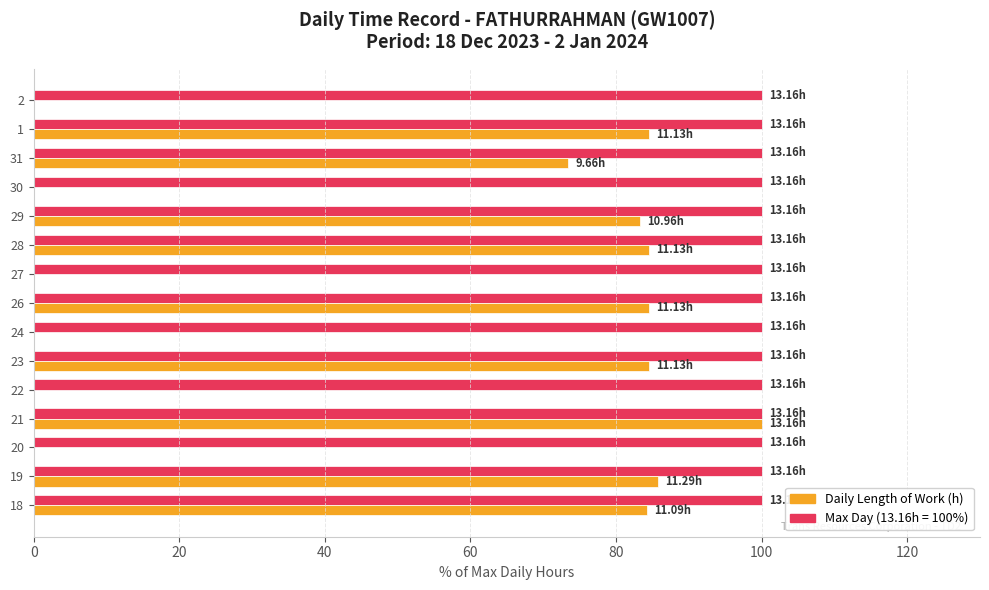

What is the total value across all series at 27?

100.0